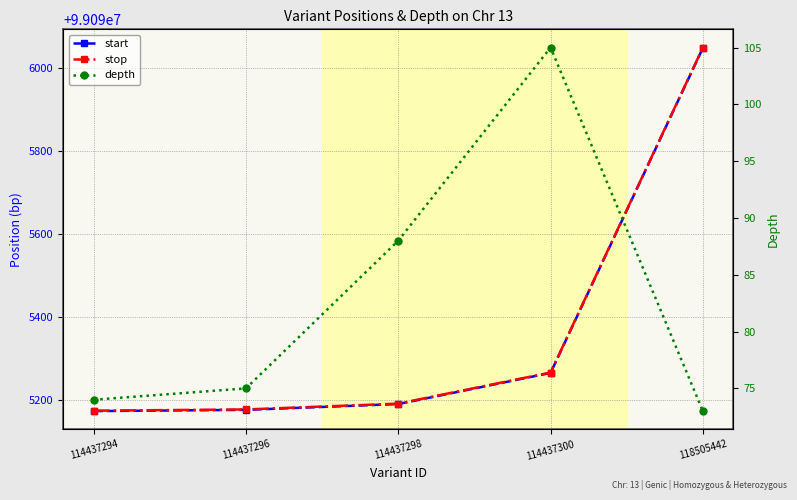

Reading left to right, what are all the values shown in this chart?

start: 99095173	99095176	99095190	99095265	99096048
stop: 99095174	99095177	99095191	99095266	99096049
depth: 74	75	88	105	73